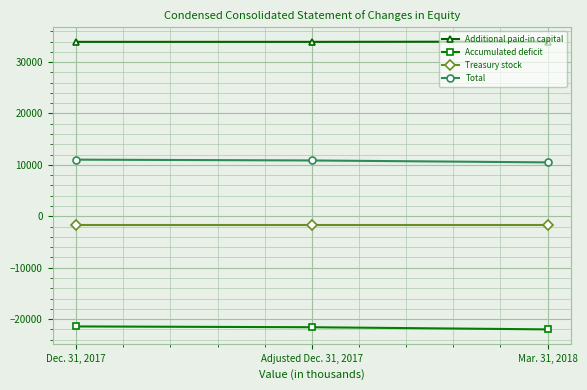

What is the average value of the Treasury stock series?

-1699